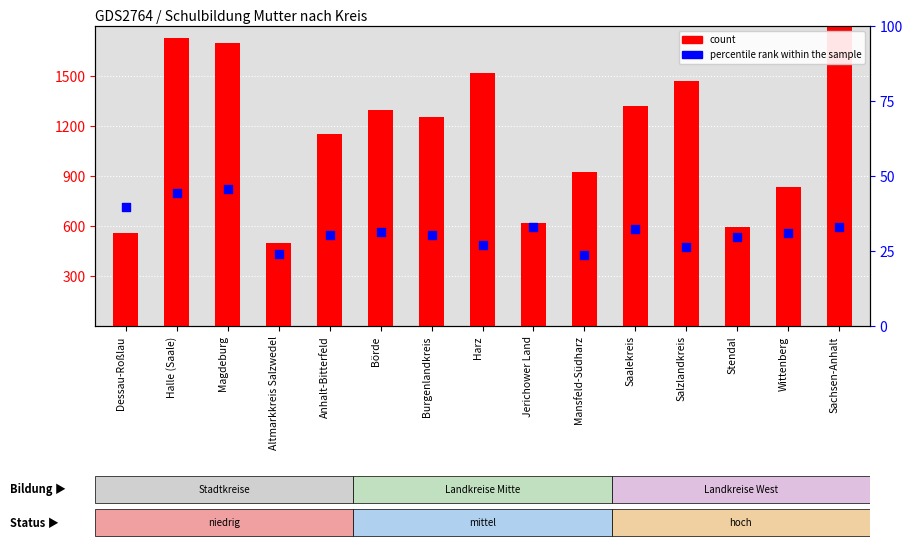

What is the total value across all series at Magdeburg?

1746.6